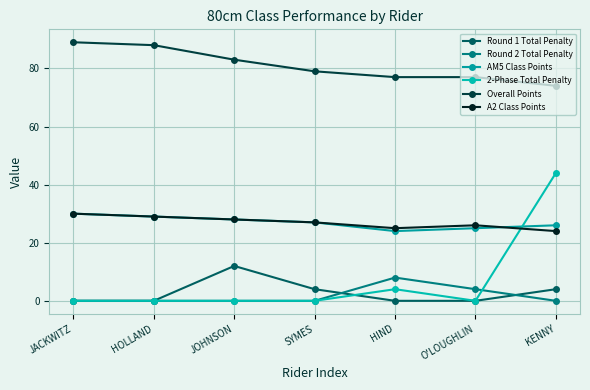

What is the difference between the second highest and second lowest values in the Overall Points series?

11